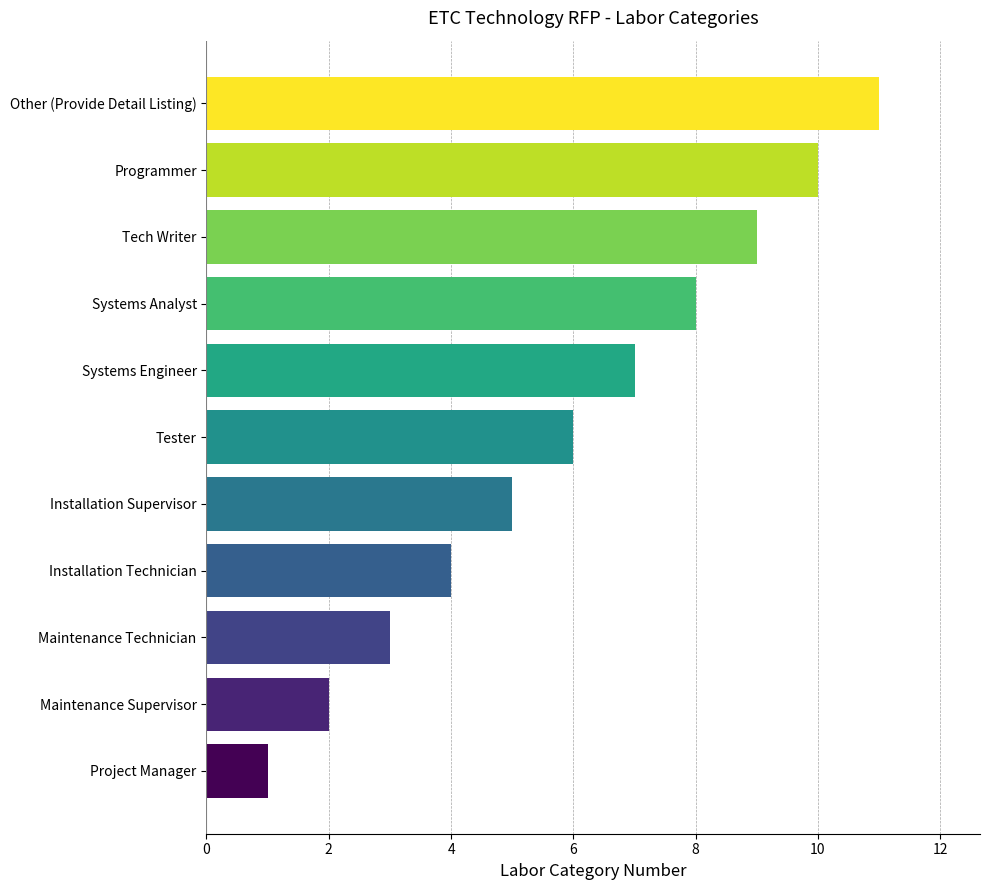

Approximately how many times larger is the value at Installation Supervisor compared to Systems Analyst?

0.6